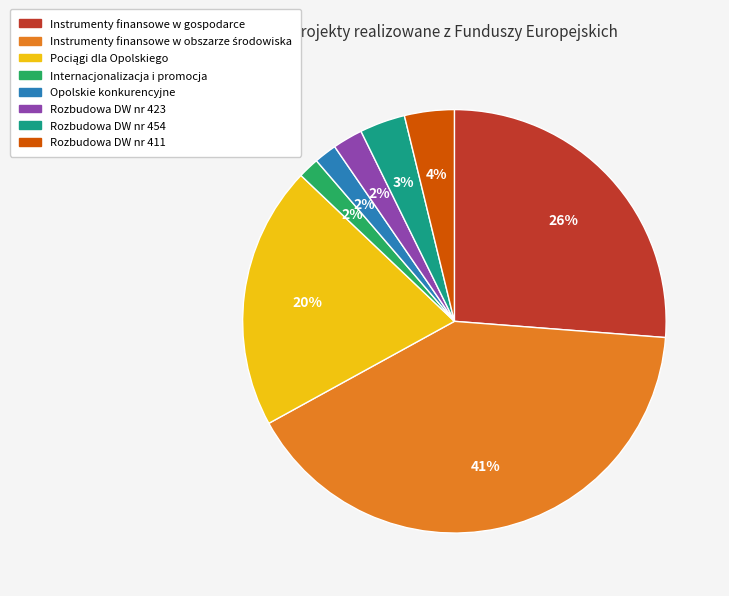

What percentage is the Instrumenty finansowe w gospodarce slice, to the nearest percent?

26%